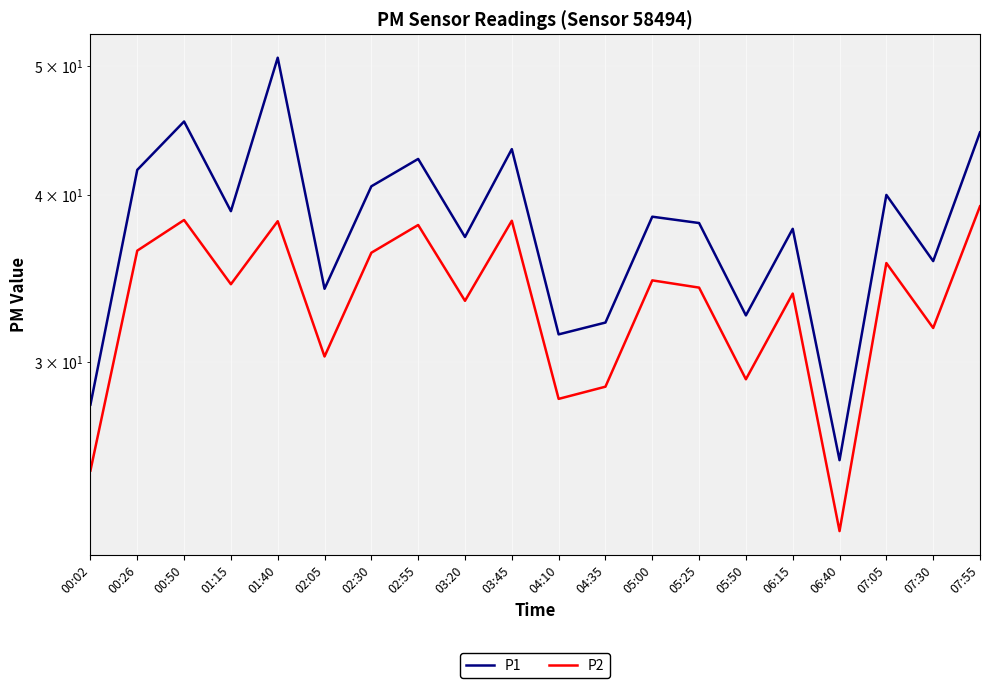

What position from the right is 03:20?

12